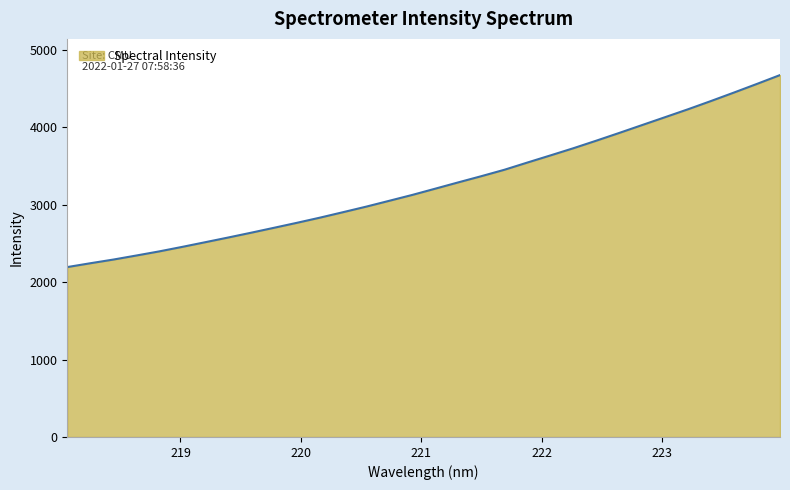

What is the difference between the maximum and minimum values?

2479.3